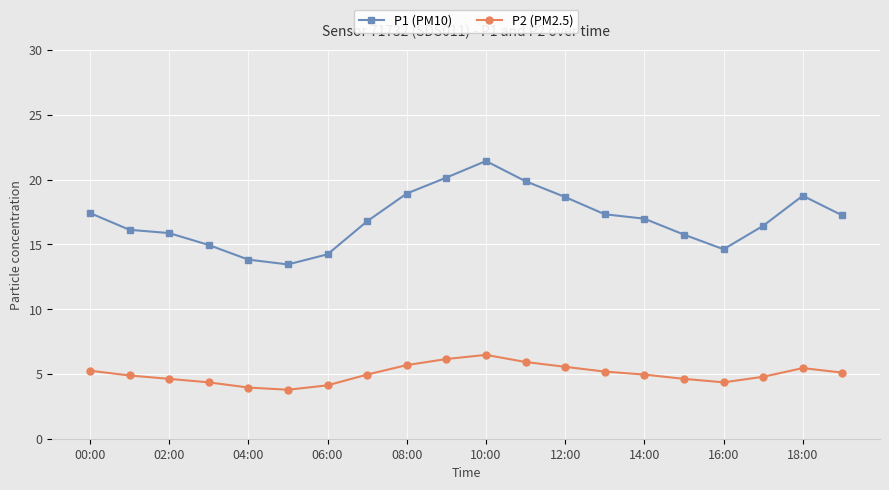

List the series in order of their peak value, lowest first.

P2 (PM2.5), P1 (PM10)